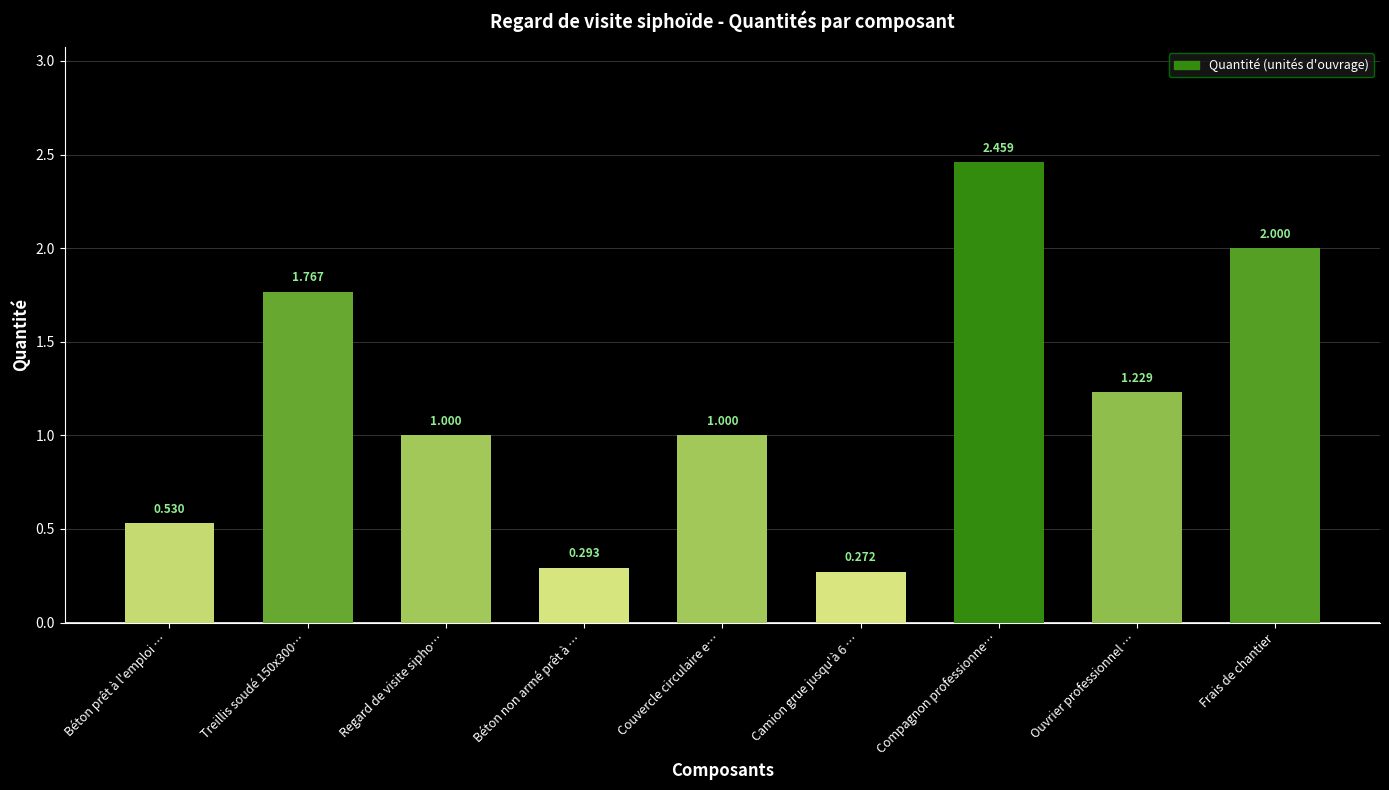

What position from the right is Compagnon professionne…?

3